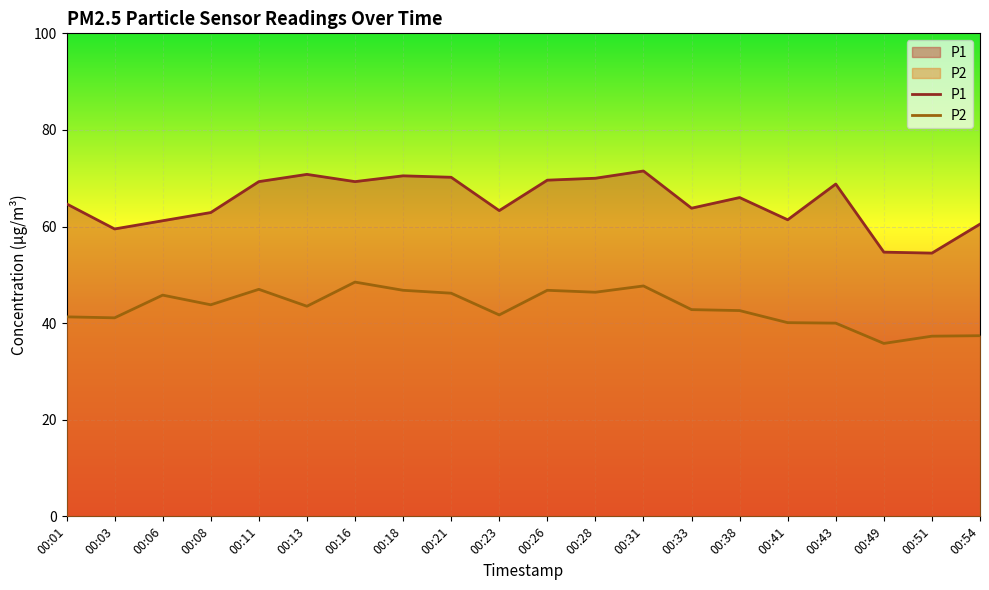

Reading left to right, what are all the values shown in this chart?

P1: 00:01=64.7	00:03=59.5	00:06=61.2	00:08=62.9	00:11=69.3	00:13=70.8	00:16=69.3	00:18=70.5	00:21=70.2	00:23=63.3	00:26=69.6	00:28=70.0	00:31=71.5	00:33=63.8	00:38=66.0	00:41=61.4	00:43=68.8	00:49=54.7	00:51=54.5	00:54=60.5
P2: 00:01=41.3	00:03=41.1	00:06=45.8	00:08=43.8	00:11=47.0	00:13=43.5	00:16=48.5	00:18=46.8	00:21=46.2	00:23=41.7	00:26=46.8	00:28=46.4	00:31=47.7	00:33=42.8	00:38=42.6	00:41=40.1	00:43=40.0	00:49=35.8	00:51=37.3	00:54=37.4